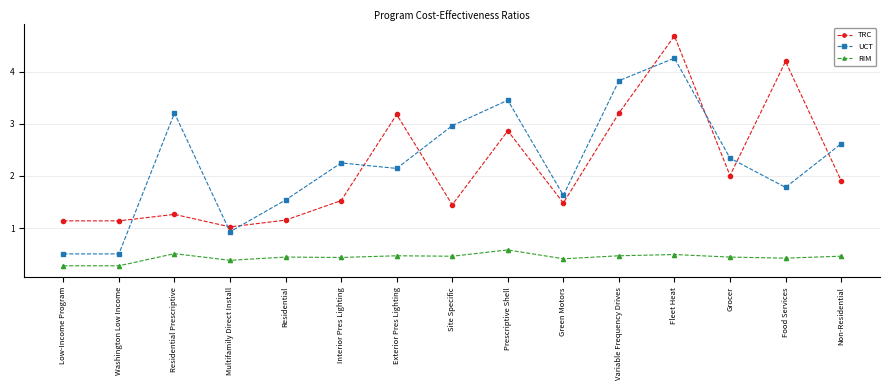

What is the sum of the TRC values at Variable Frequency Drives and Exterior Pres Lighting?

6.4